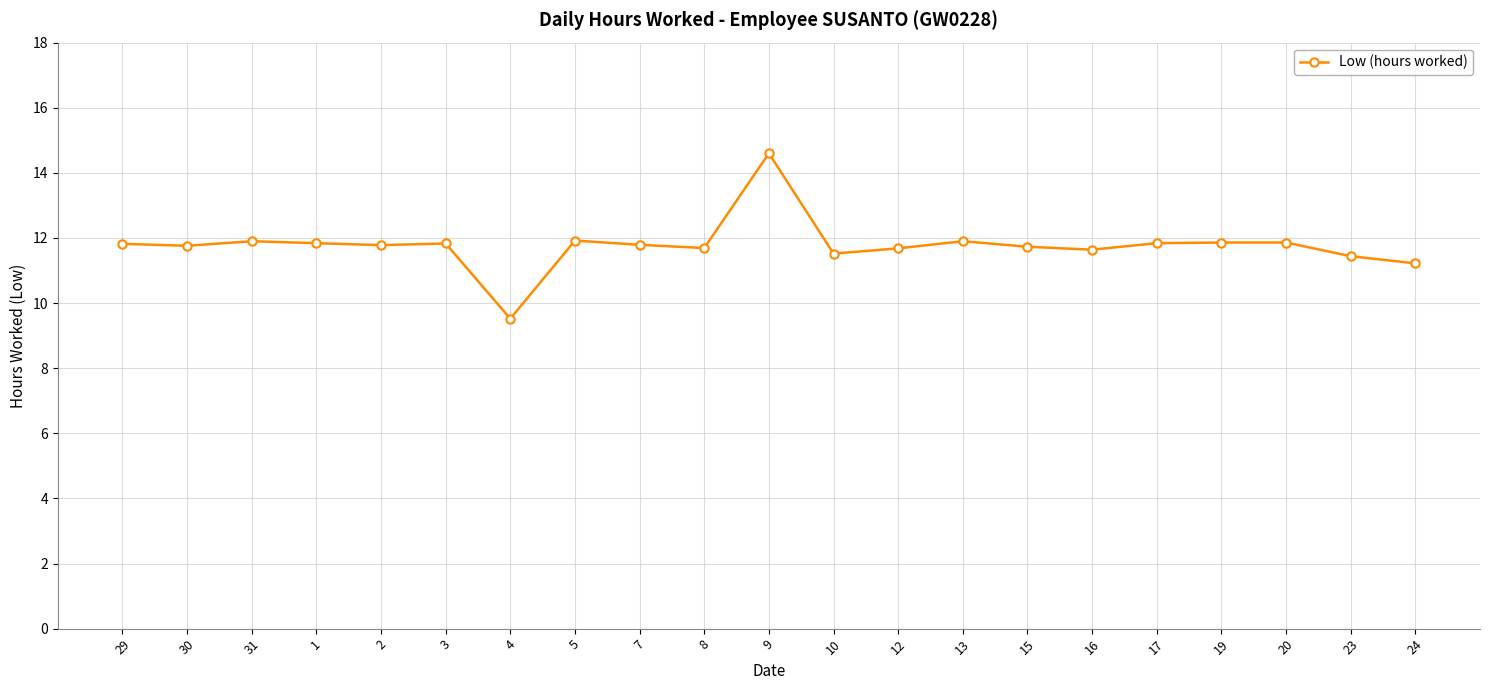

The chart shows a value of 5.5 at 17. True or false?

False